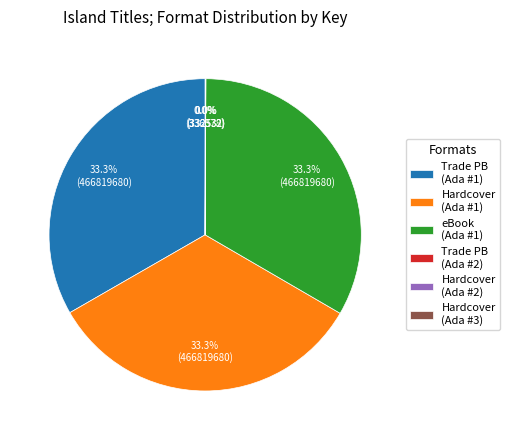

Is Hardcover (Ada #1) the majority of the pie?

No